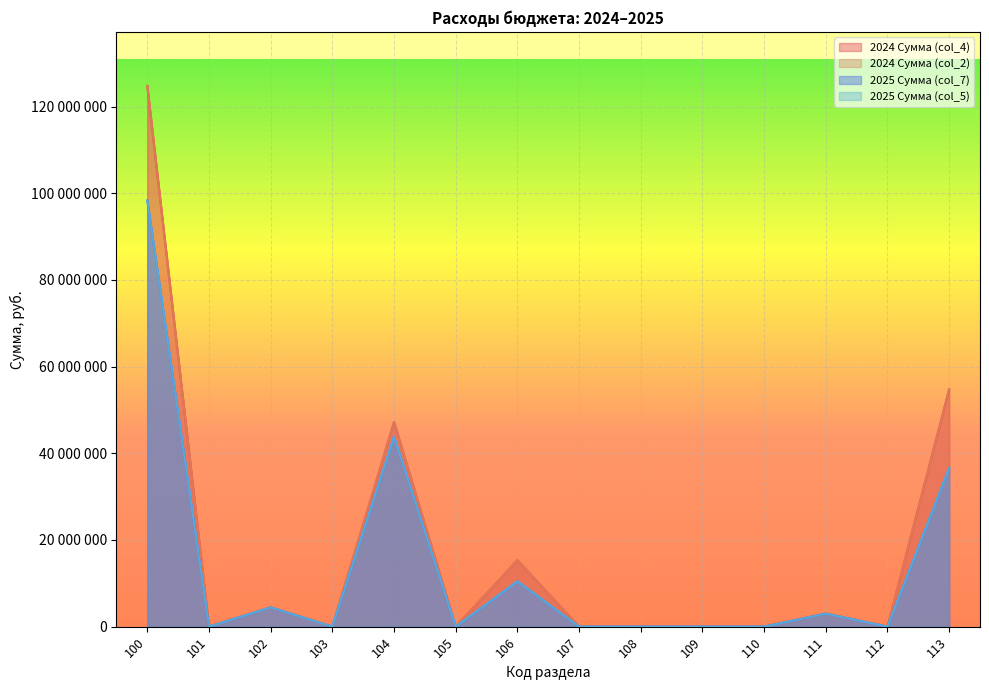

Rank the series at 107 from lowest to highest value.

2024 Сумма (col_4), 2024 Сумма (col_2), 2025 Сумма (col_7), 2025 Сумма (col_5)